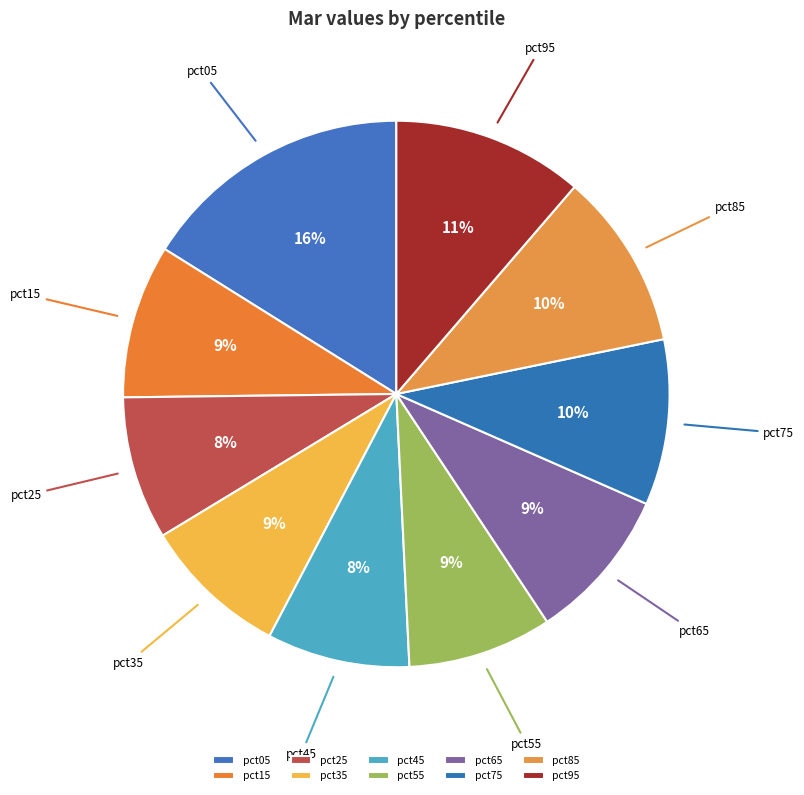

Count the number of slices in the pie.

10